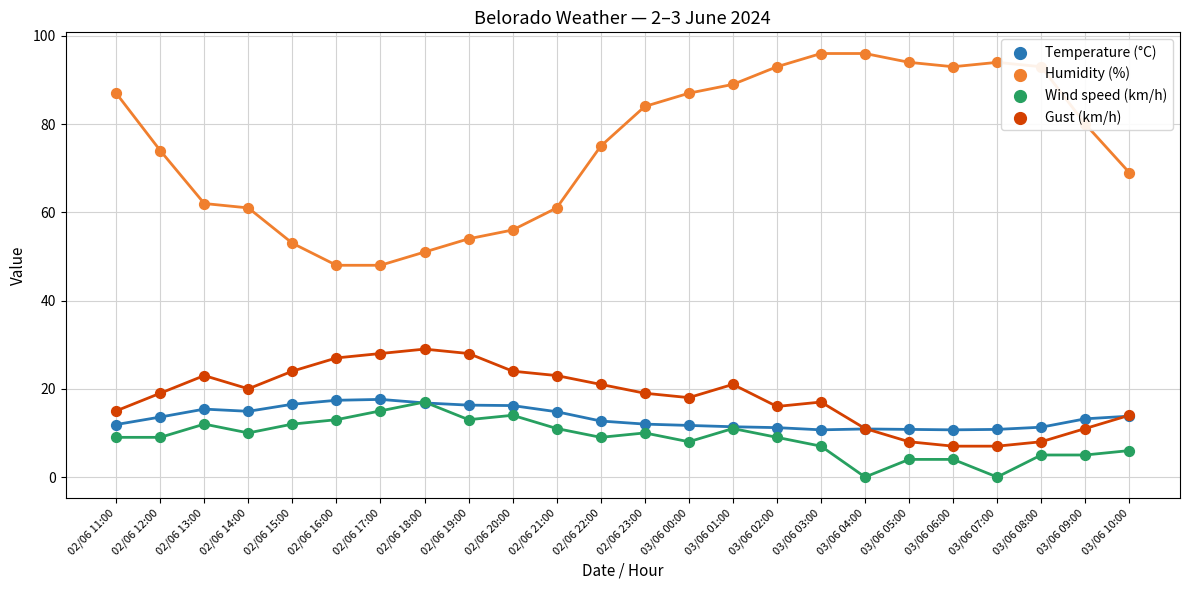

What is the total value across all series at 03/06 00:00?

124.7